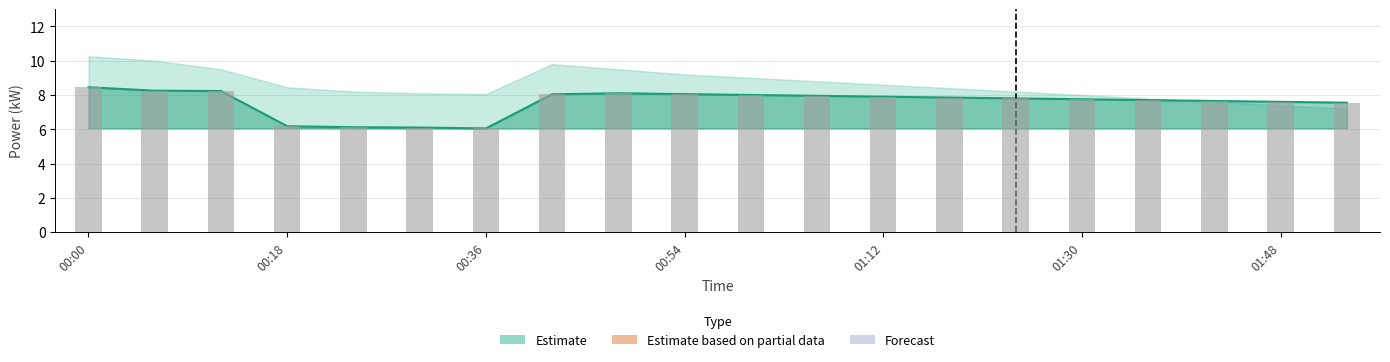

Reading left to right, extract all data points from this chart.

8.4	8.2	8.2	6.2	6.1	6.1	6.1	8.0	8.1	8.1	8.0	8.0	7.9	7.8	7.8	7.8	7.7	7.7	7.6	7.5